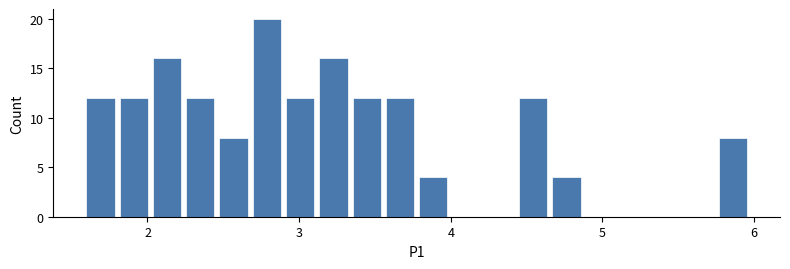

Around what value on the x-axis is the tallest bar? Give the approximate position of its centre, as read against the axis.

2.8